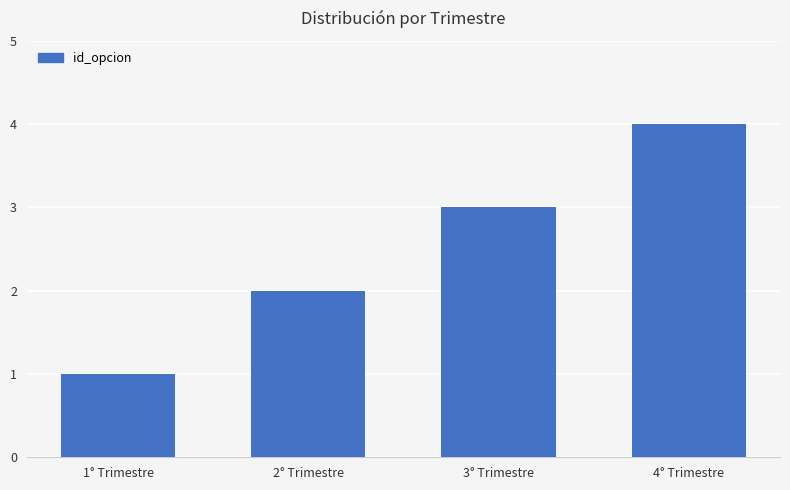

What is the value of the 1st bar from the left?

1